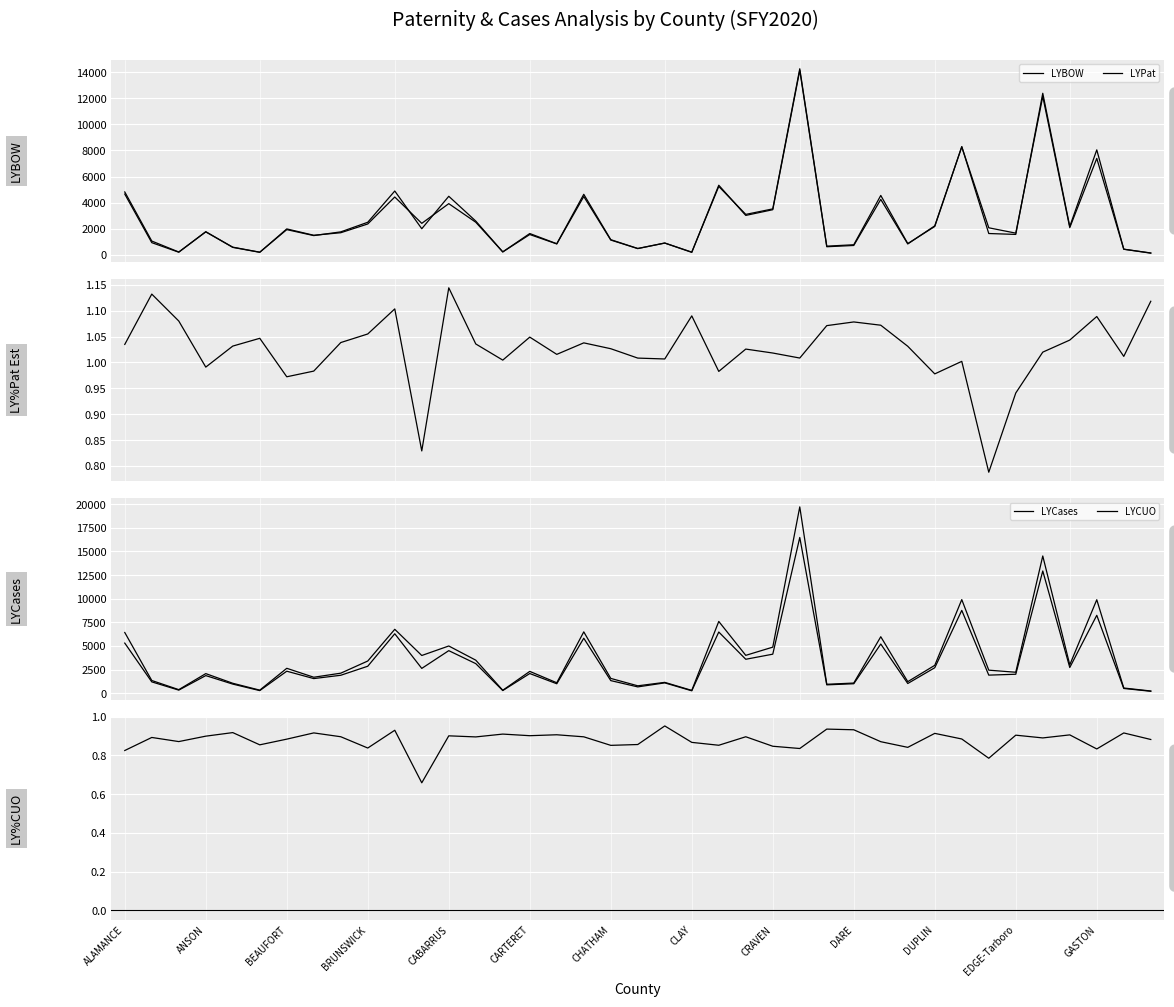

How many lines are shown in the chart?

6